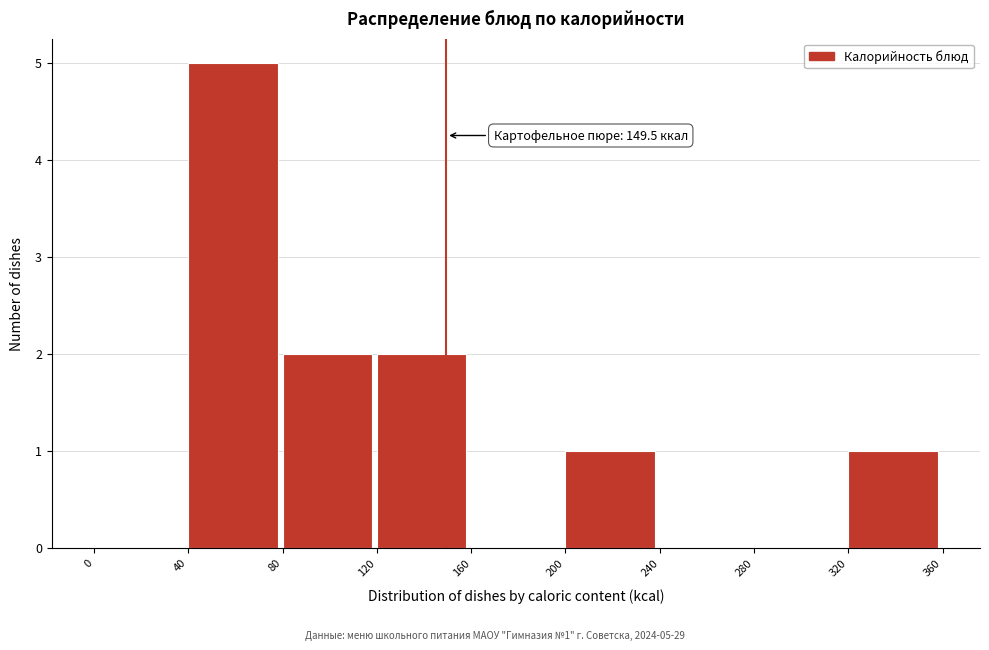

Over which range of the x-axis is the bar tallest?

40 to 80